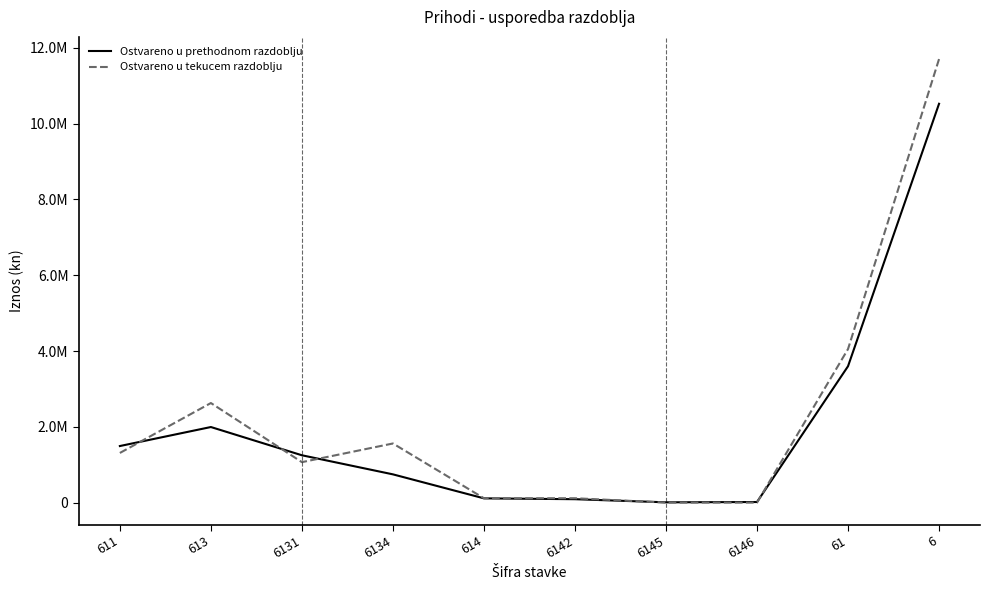

Where is the first local maximum for Ostvareno u prethodnom razdoblju?

613